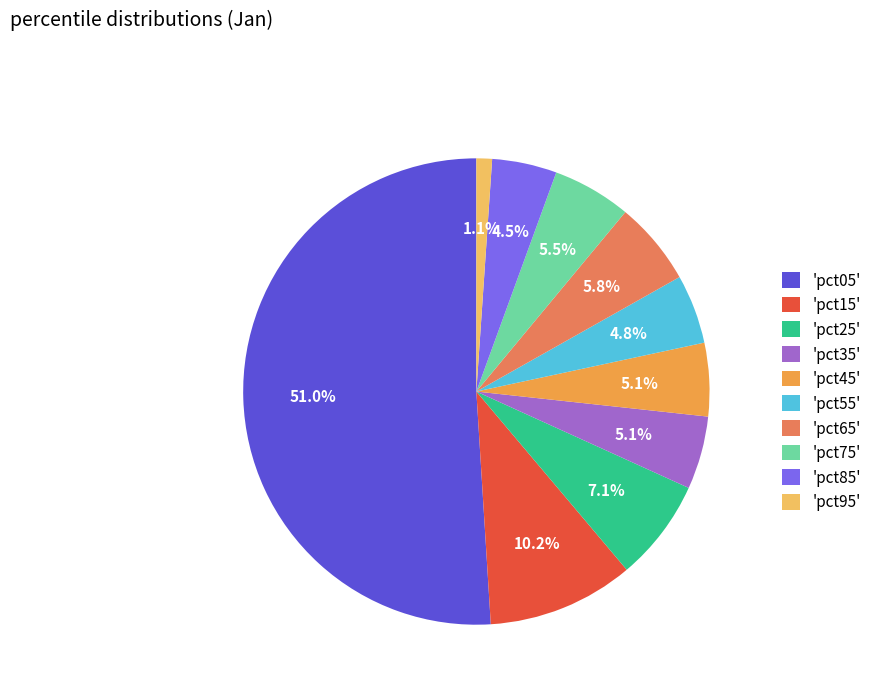

To the nearest percent, what is the average slice percentage?

10%